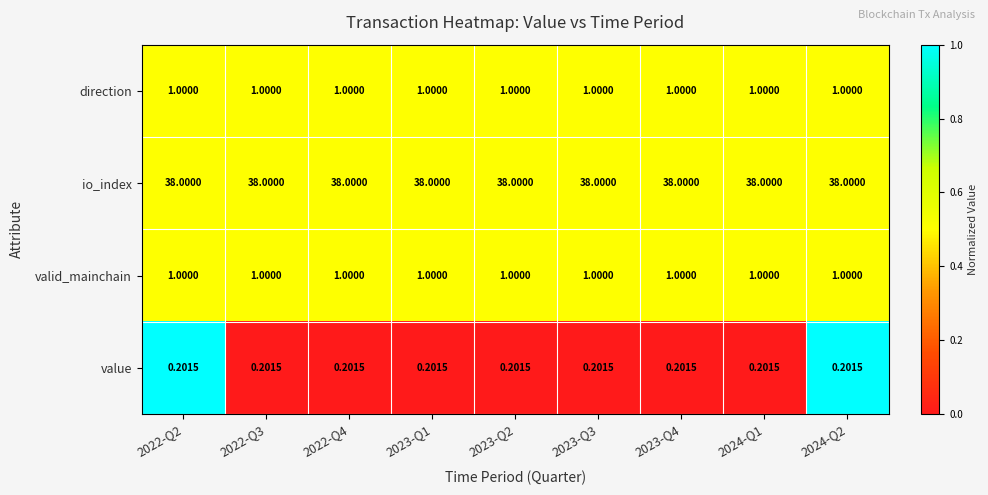

Which series has the largest total across all categories?

io_index